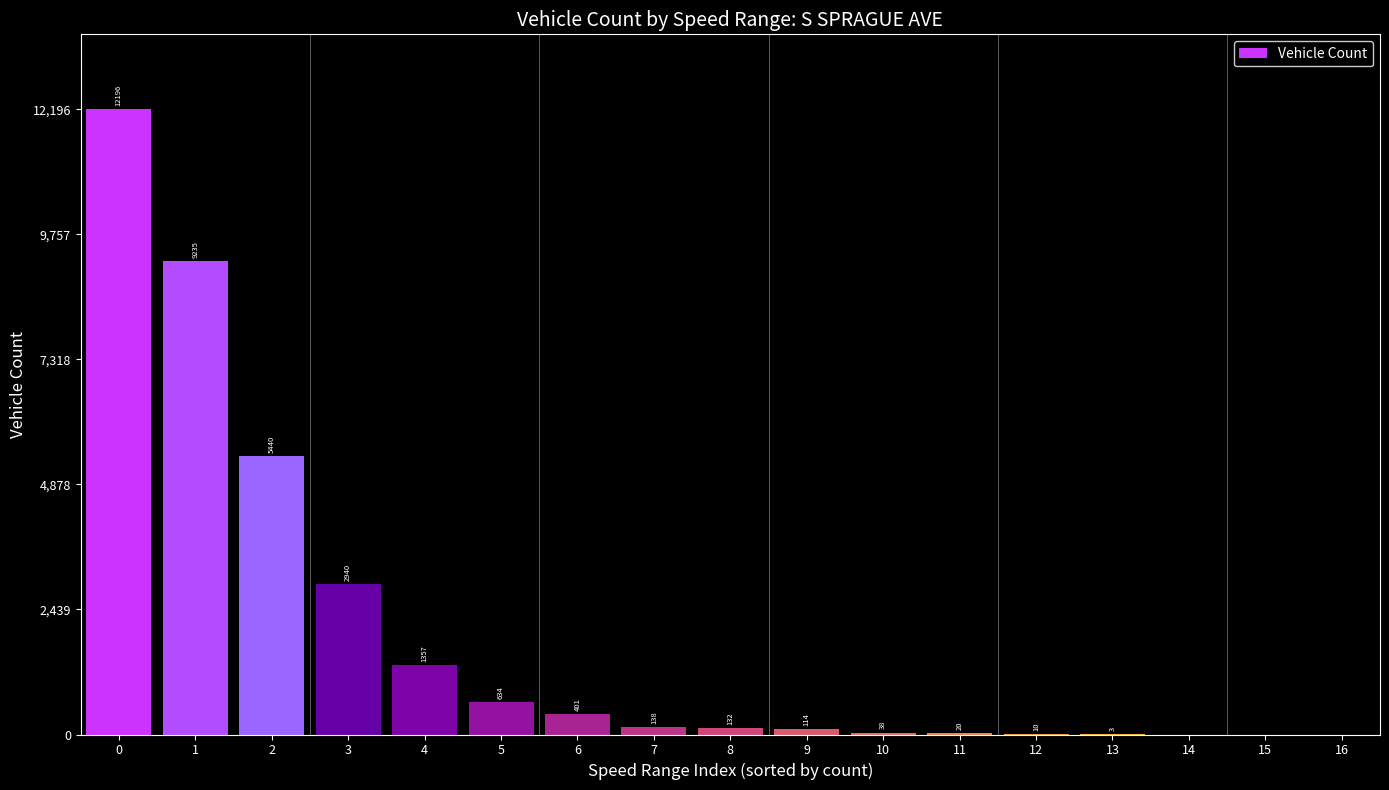

What is the change in value from 6 to 16?

-401